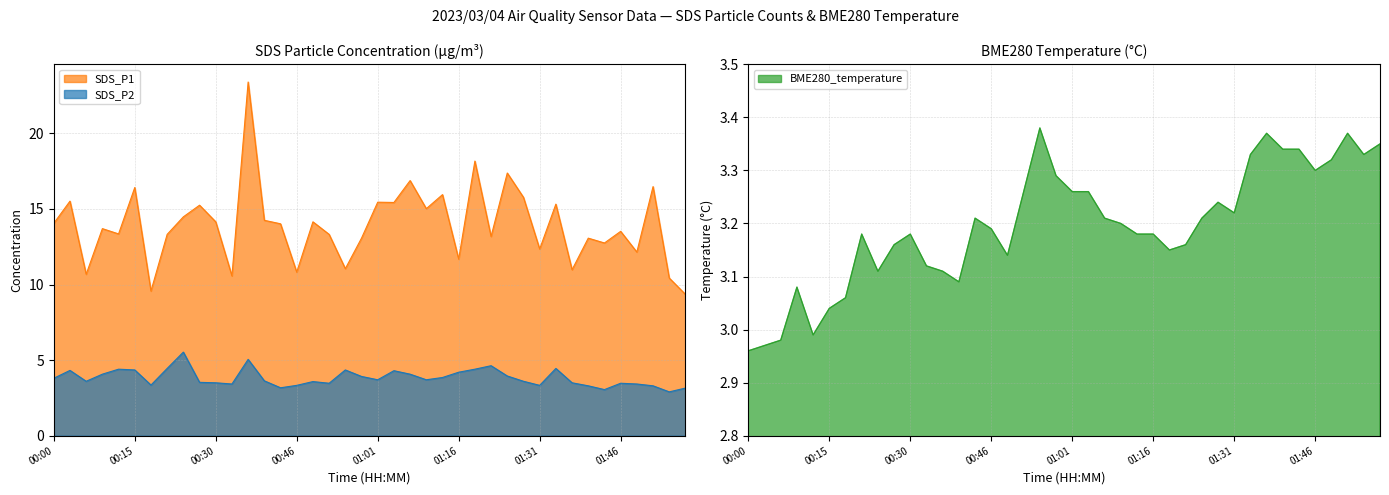

Rank the series by their maximum value, from highest to lowest.

SDS_P1, SDS_P2, BME280_temperature